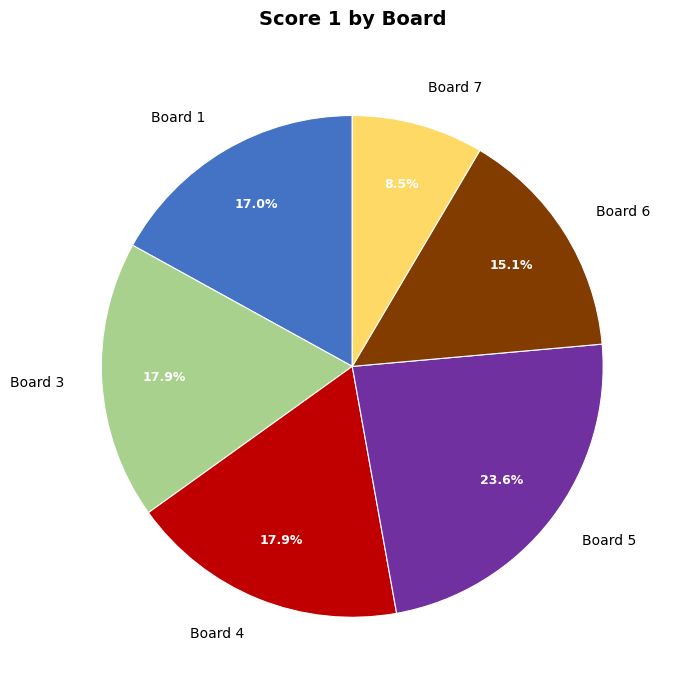

Does Board 5 represent more than half of the total?

No